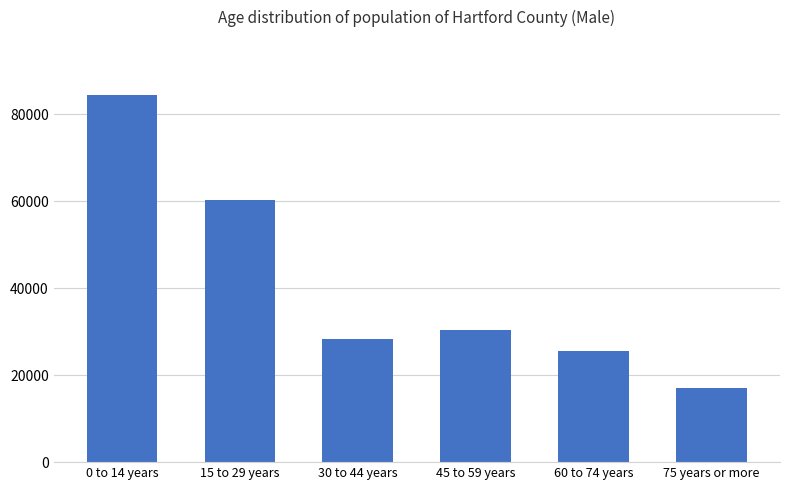

List the labels in order of value, largest first.

0 to 14 years, 15 to 29 years, 45 to 59 years, 30 to 44 years, 60 to 74 years, 75 years or more